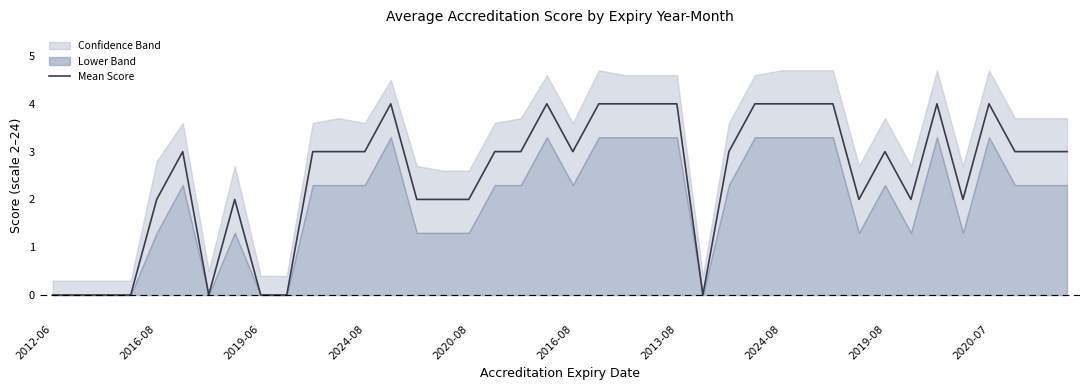

How many data points are less than 3?

16